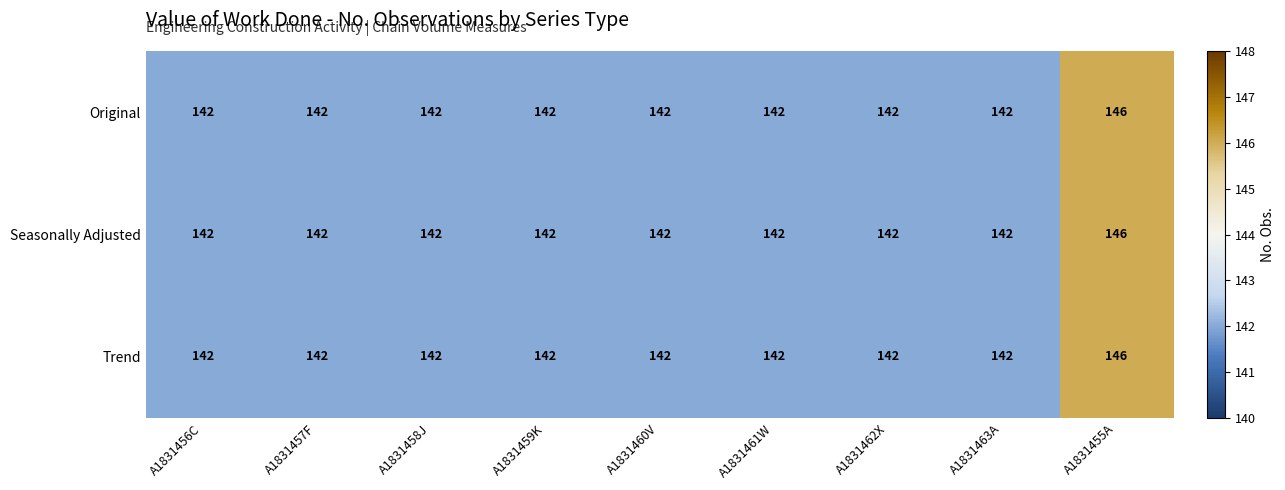

What is the minimum value shown in the chart?

142